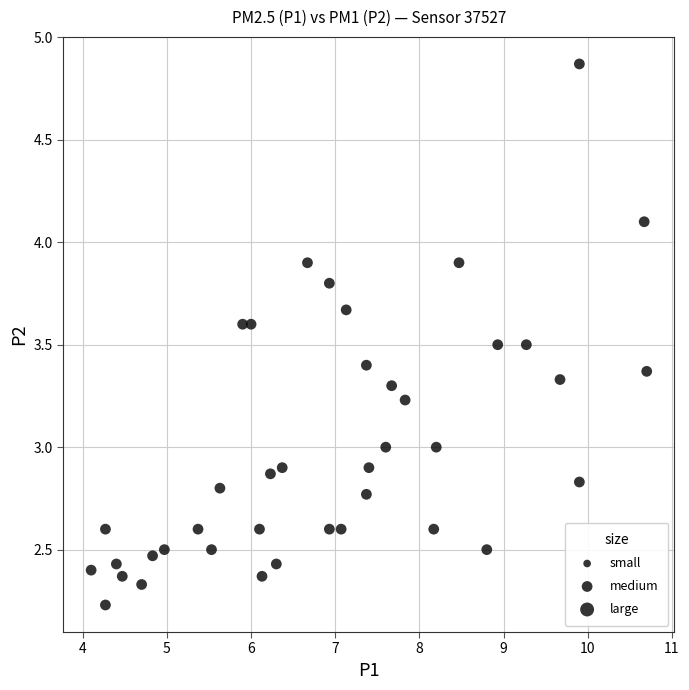

What is the range of Y values (max minus min)?

2.6